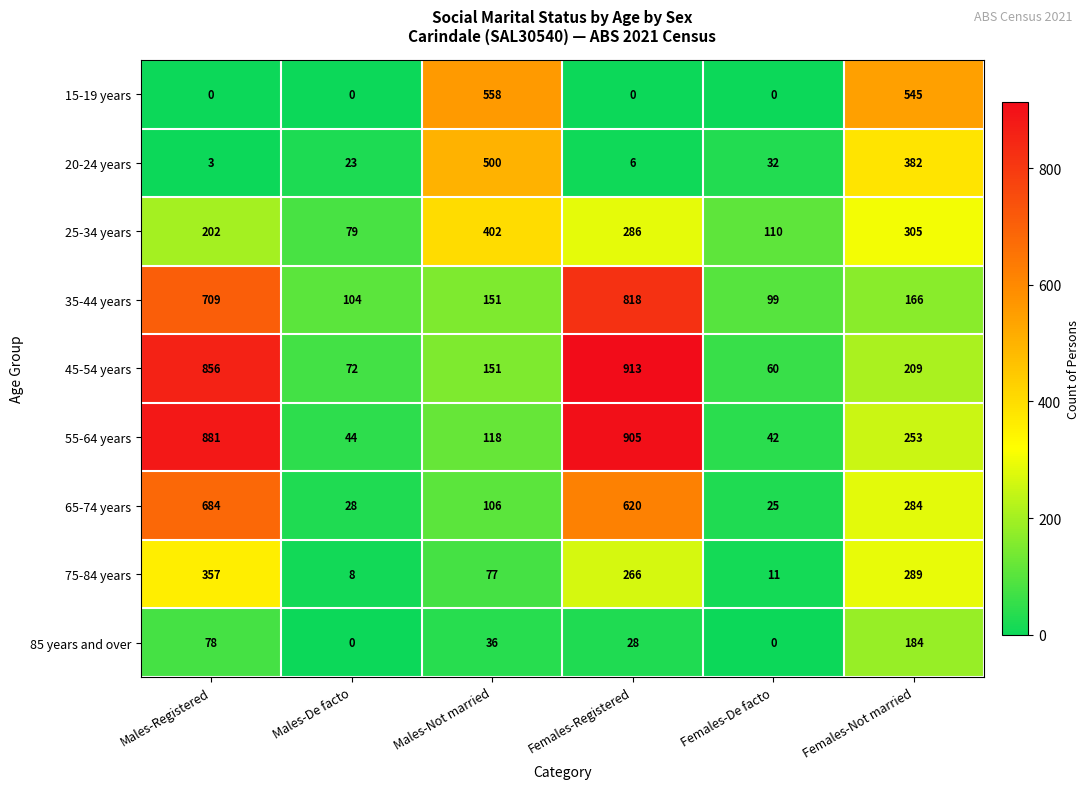

At how many categories does at least one series exceed 1?

6